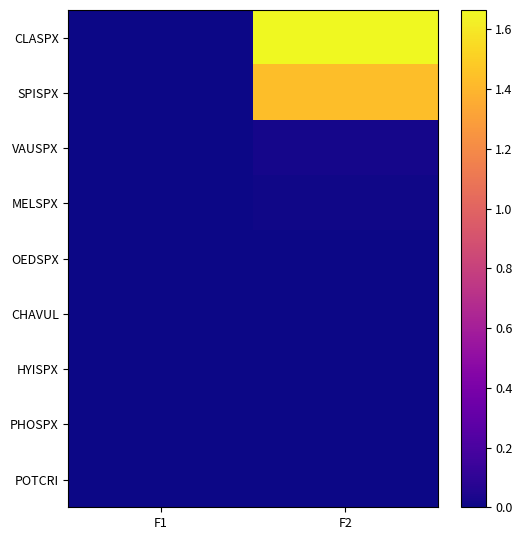

Which series has the largest total across all categories?

CLASPX